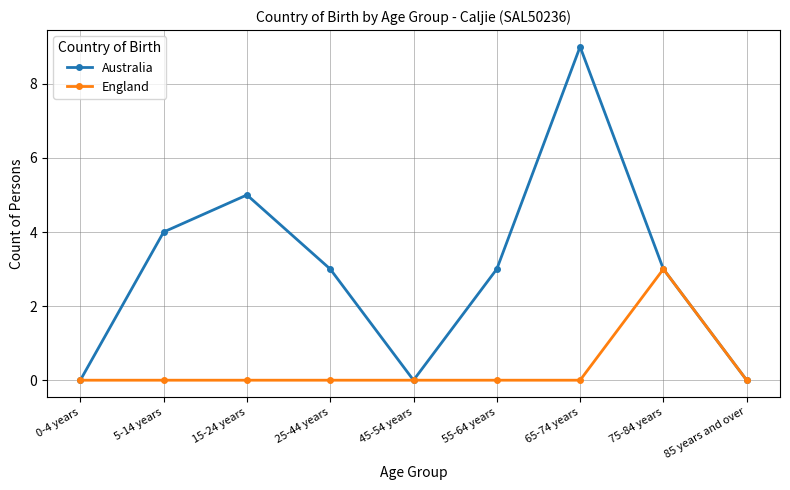

At which category does Australia reach its first local valley?

45-54 years